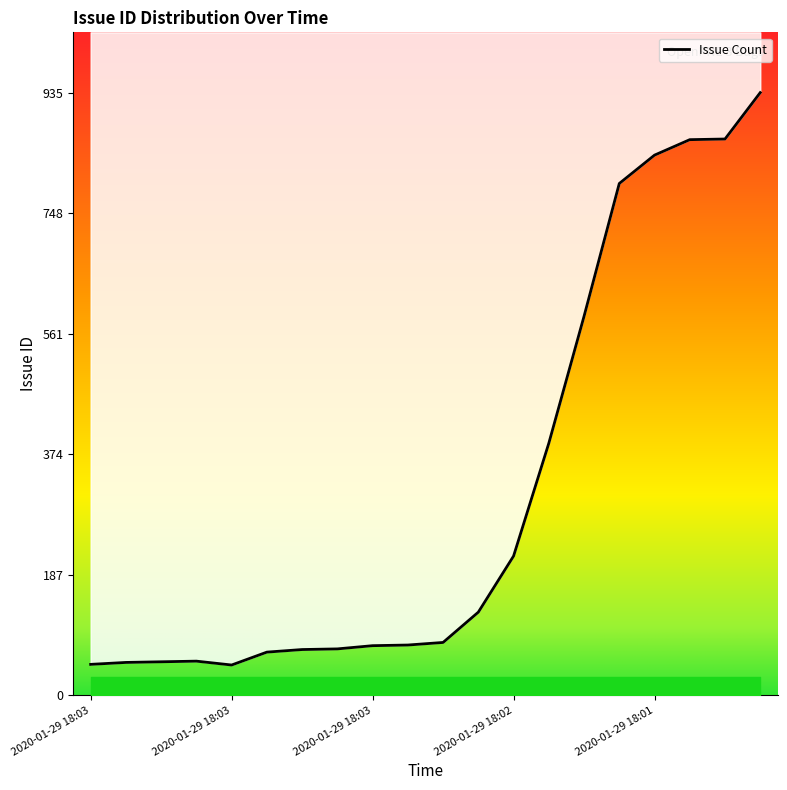

How many interior local valleys (lower than both neighbors) does the data have?

1